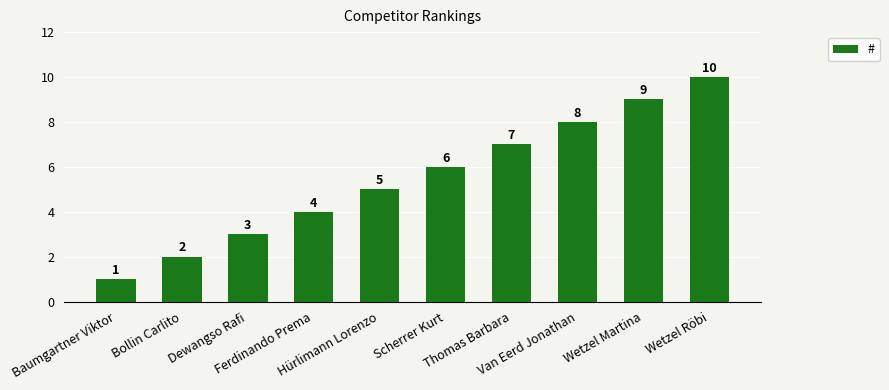

What is the minimum value shown in the chart?

1